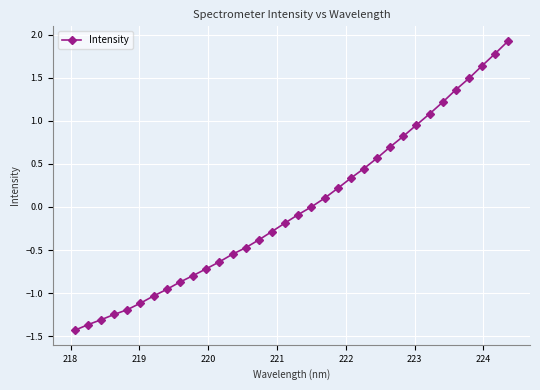

How many data points does each series have?

34